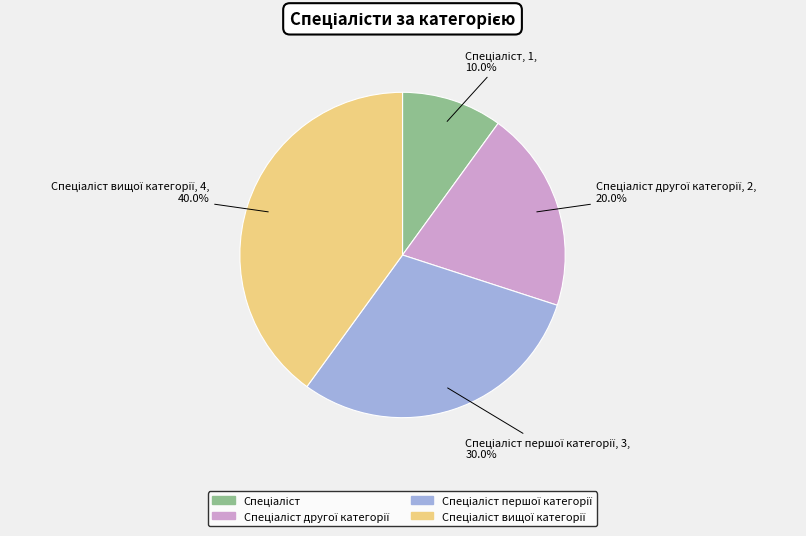

Does any single category account for the majority?

No